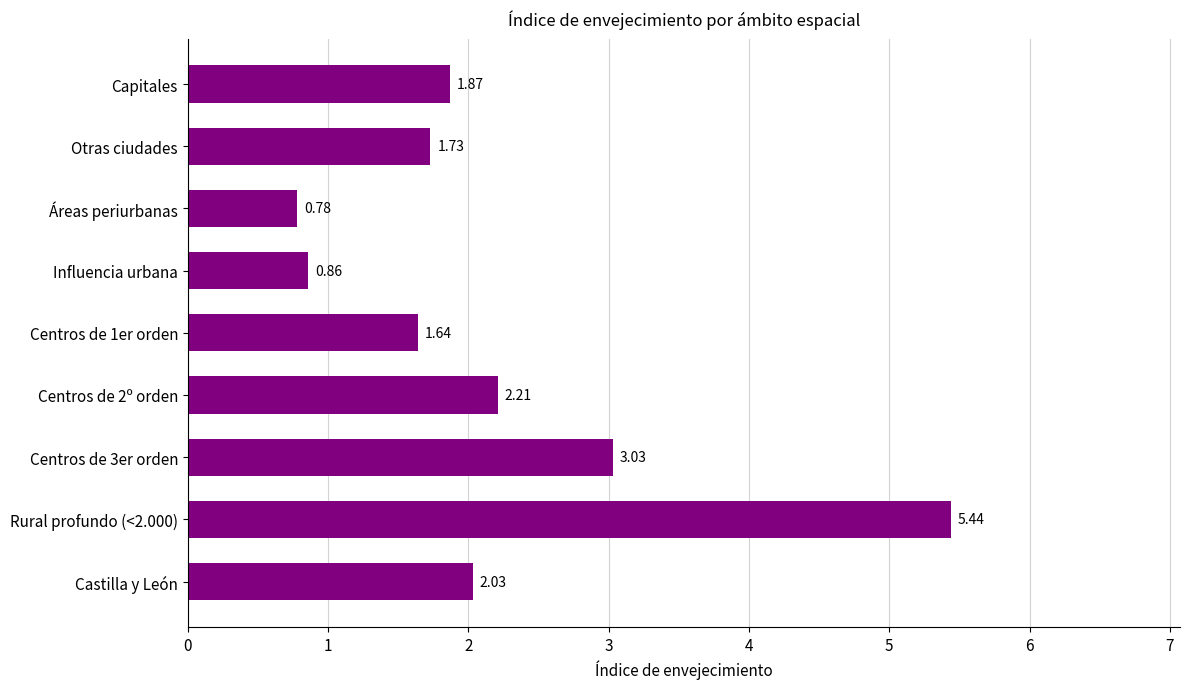

Which has a higher value, Otras ciudades or Castilla y León?

Castilla y León